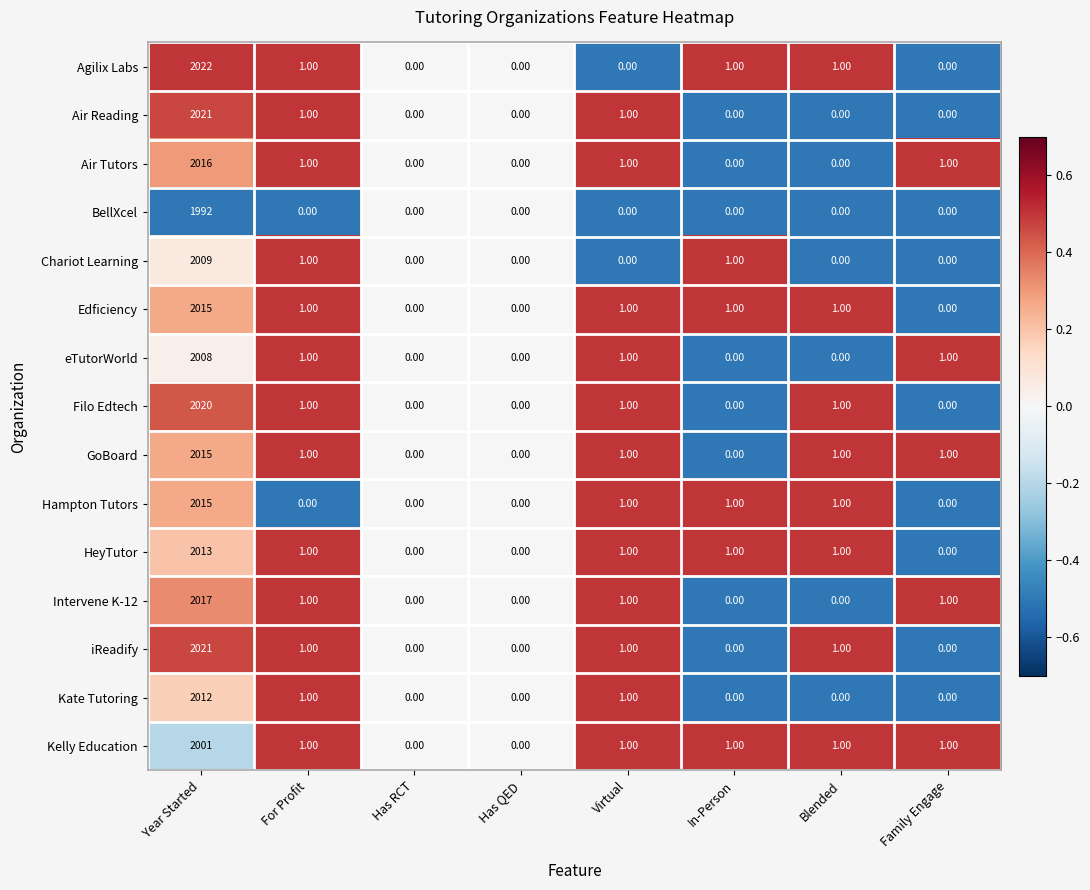

At which category is the sum across all series the highest?

Year Started